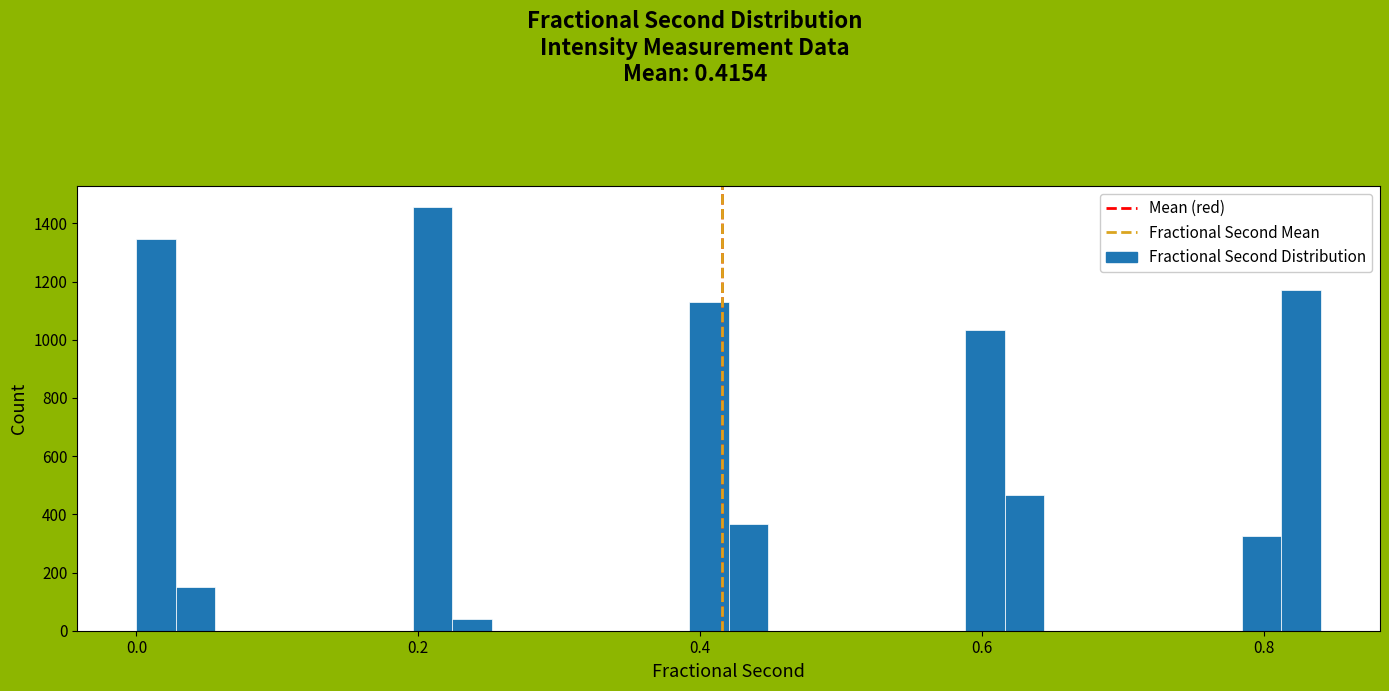

Around what value on the x-axis is the tallest bar? Give the approximate position of its centre, as read against the axis.

0.22